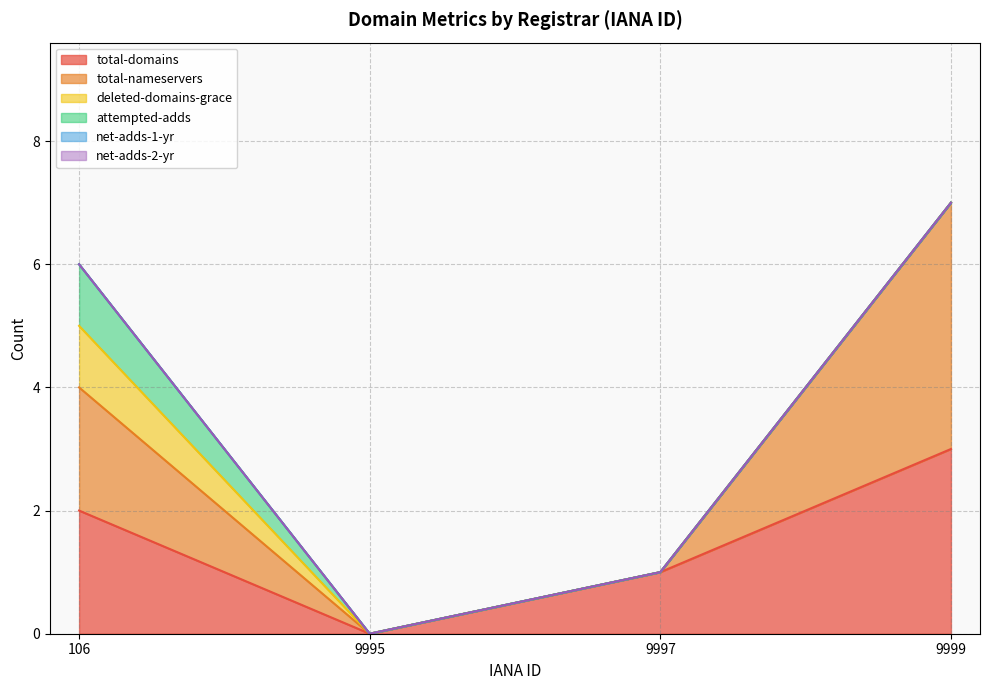

At how many categories does at least one series exceed 0?

3